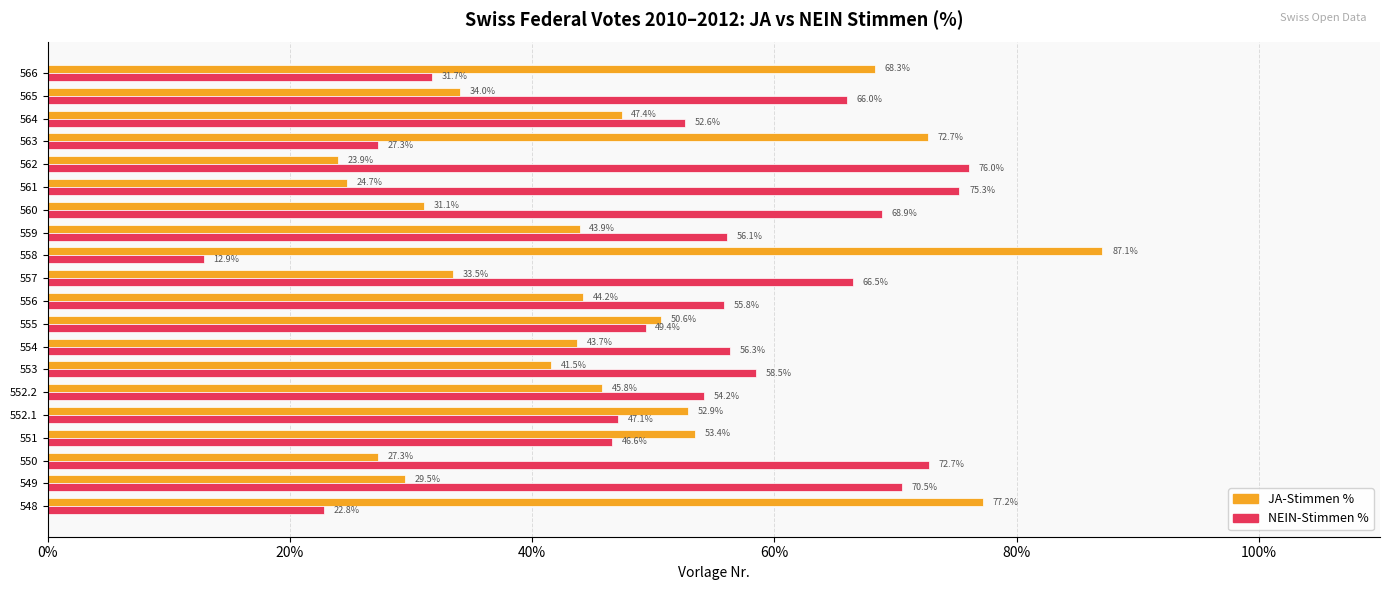

The value of NEIN-Stimmen % at 561 is 75.3. True or false?

True